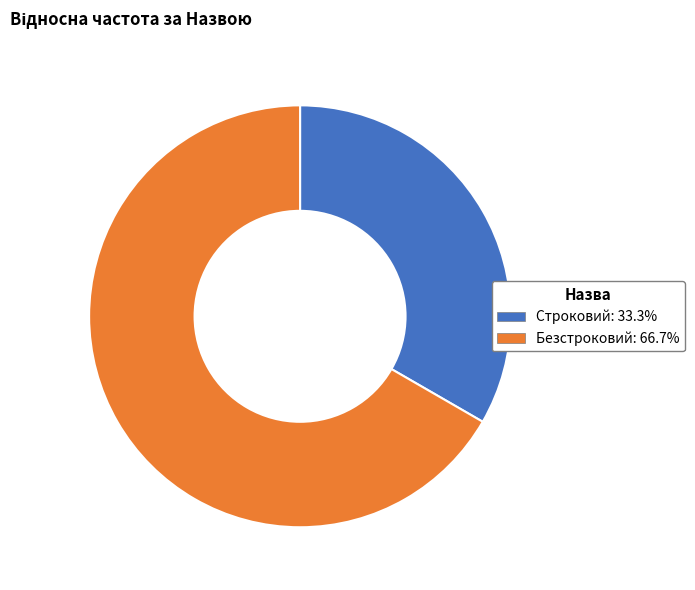

What is the smallest slice in the pie chart?

Строковий